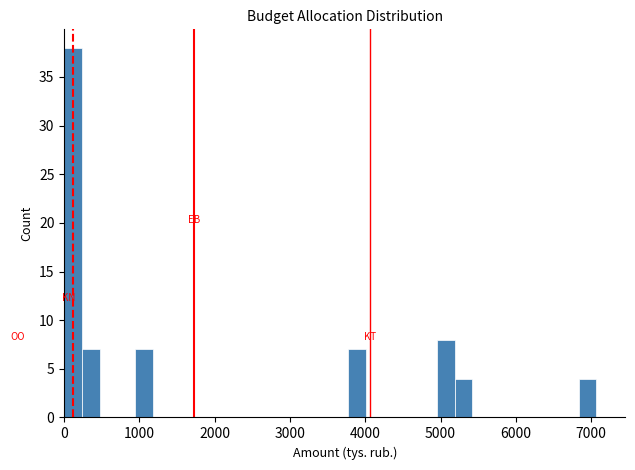

Around what value on the x-axis is the tallest bar? Give the approximate position of its centre, as read against the axis.

100